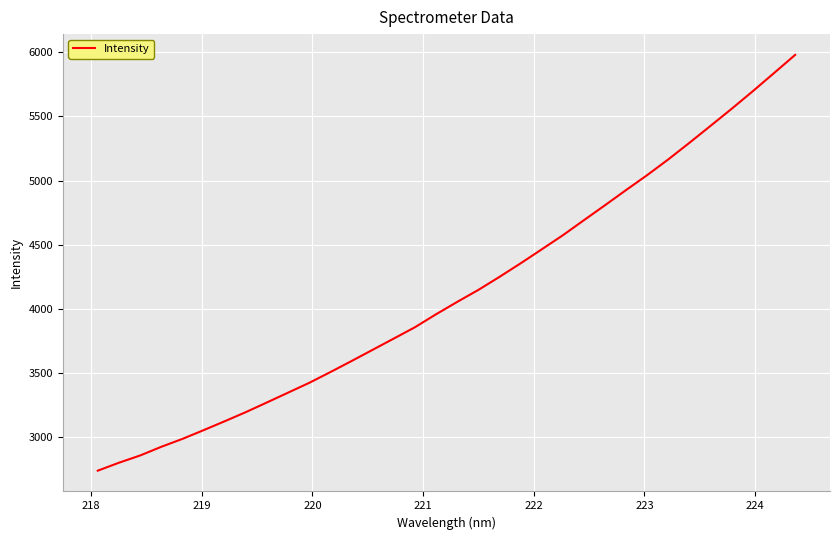

What is the difference between the maximum and minimum values?

3237.2